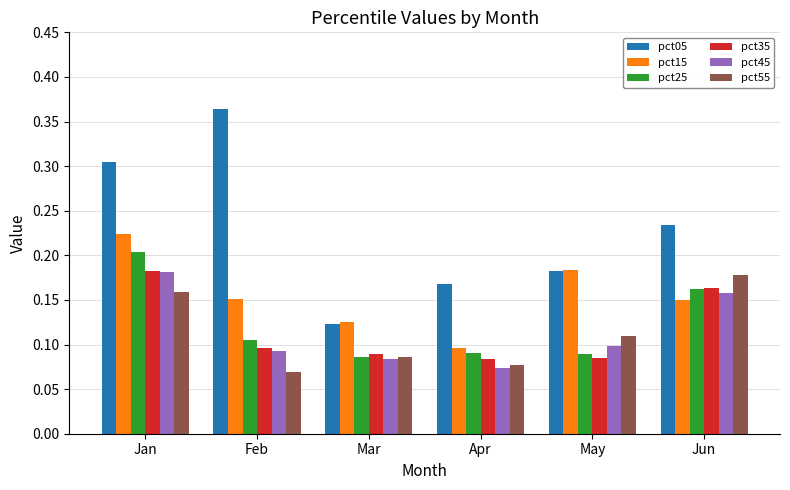

How many bars are there in each group?

6